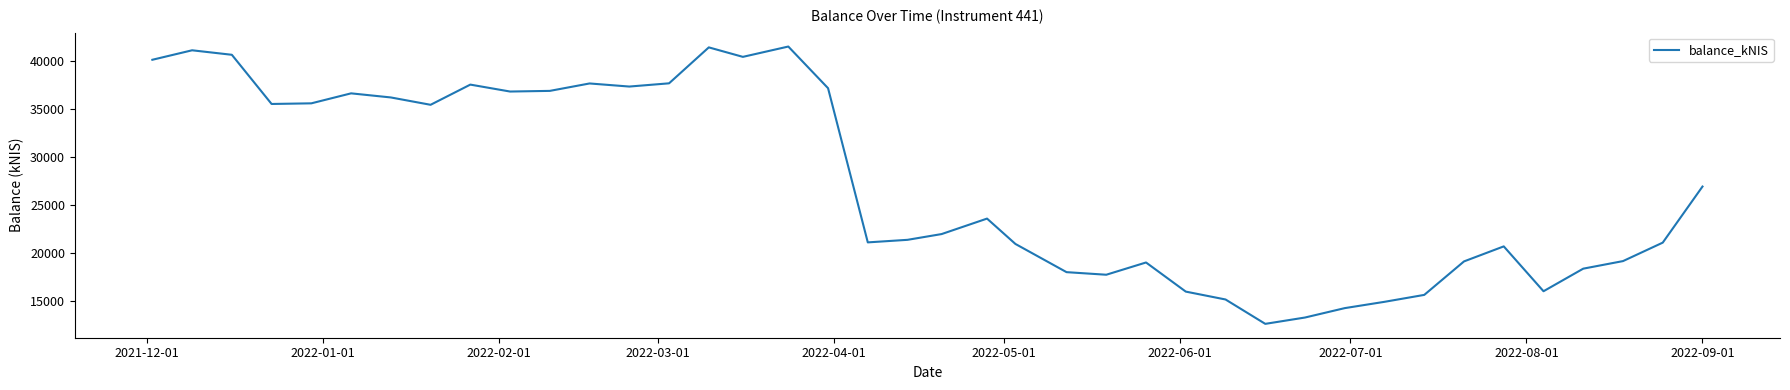

What is the difference between the maximum and minimum values?

28849.1